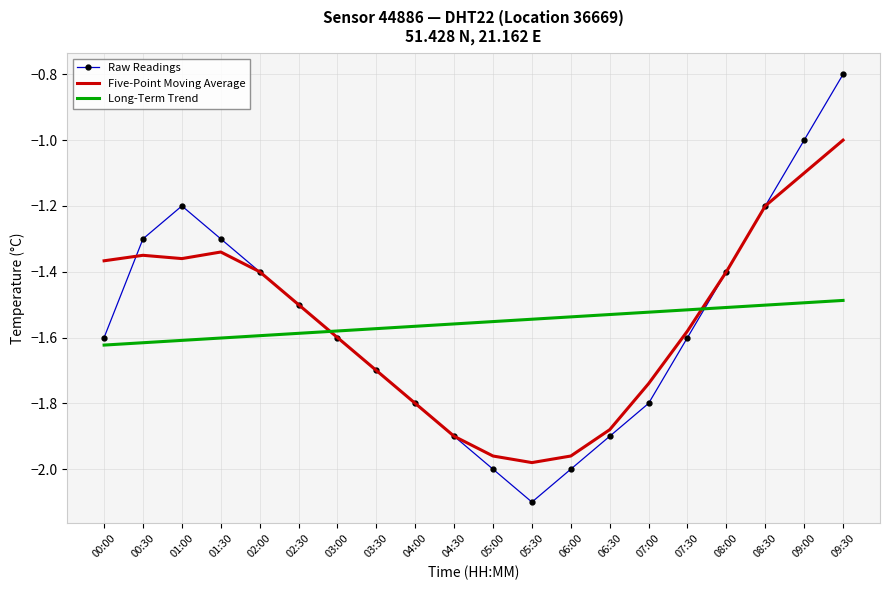

The Long-Term Trend series shows -1.5 at 09:00. True or false?

True